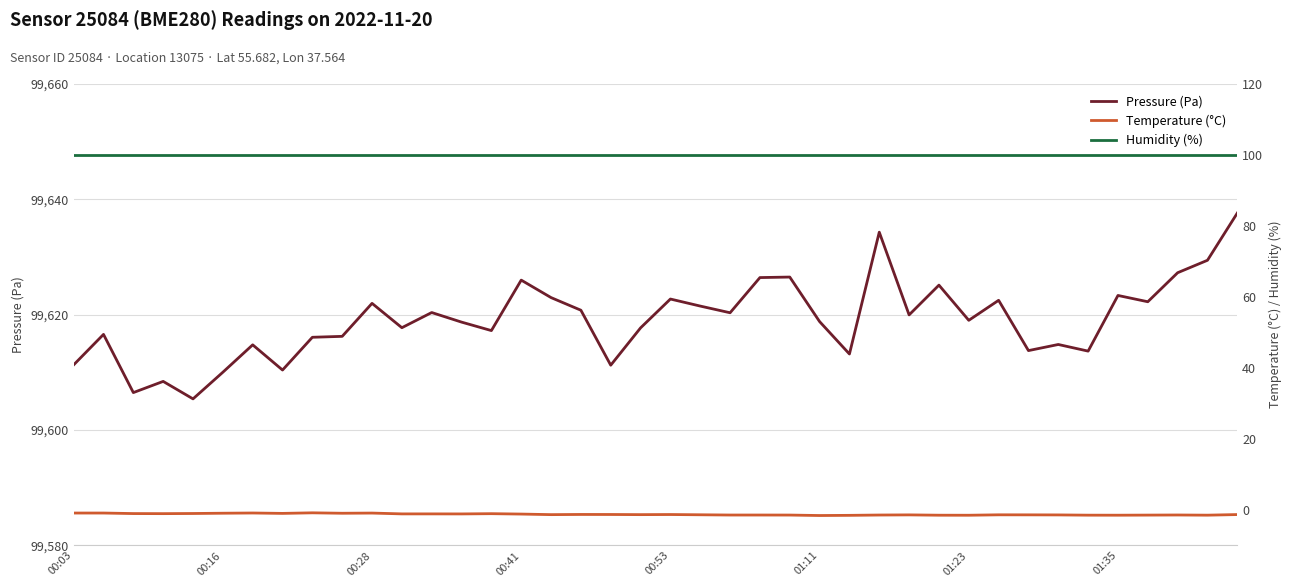

True or false: Pressure (Pa) and Humidity (%) intersect in this chart.

False